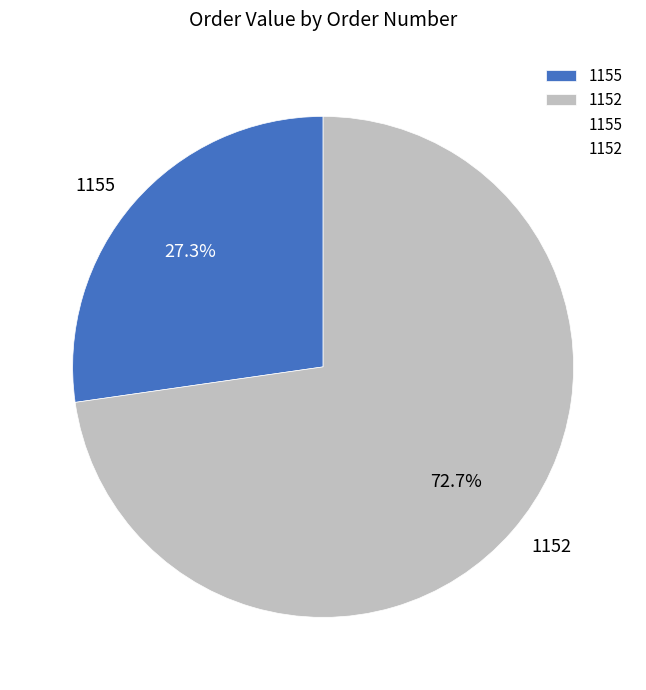

What is the ratio of the value at 1152 to the value at 1155?

2.7